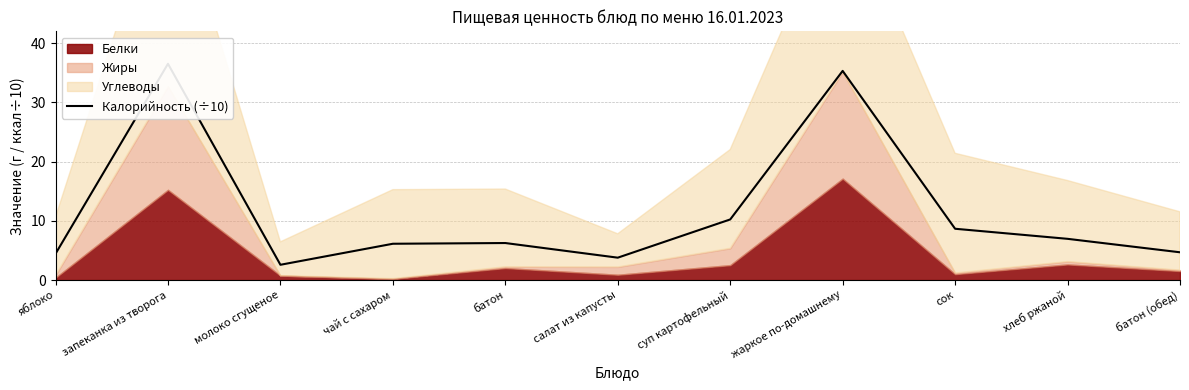

What is the difference between the values at батон (обед) and сок?

4.0